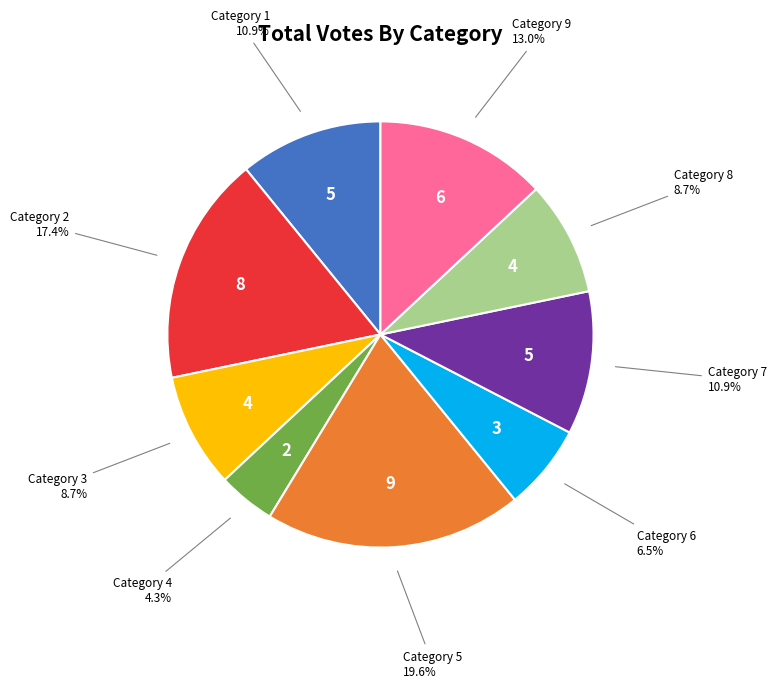

Is there a majority slice in this chart?

No